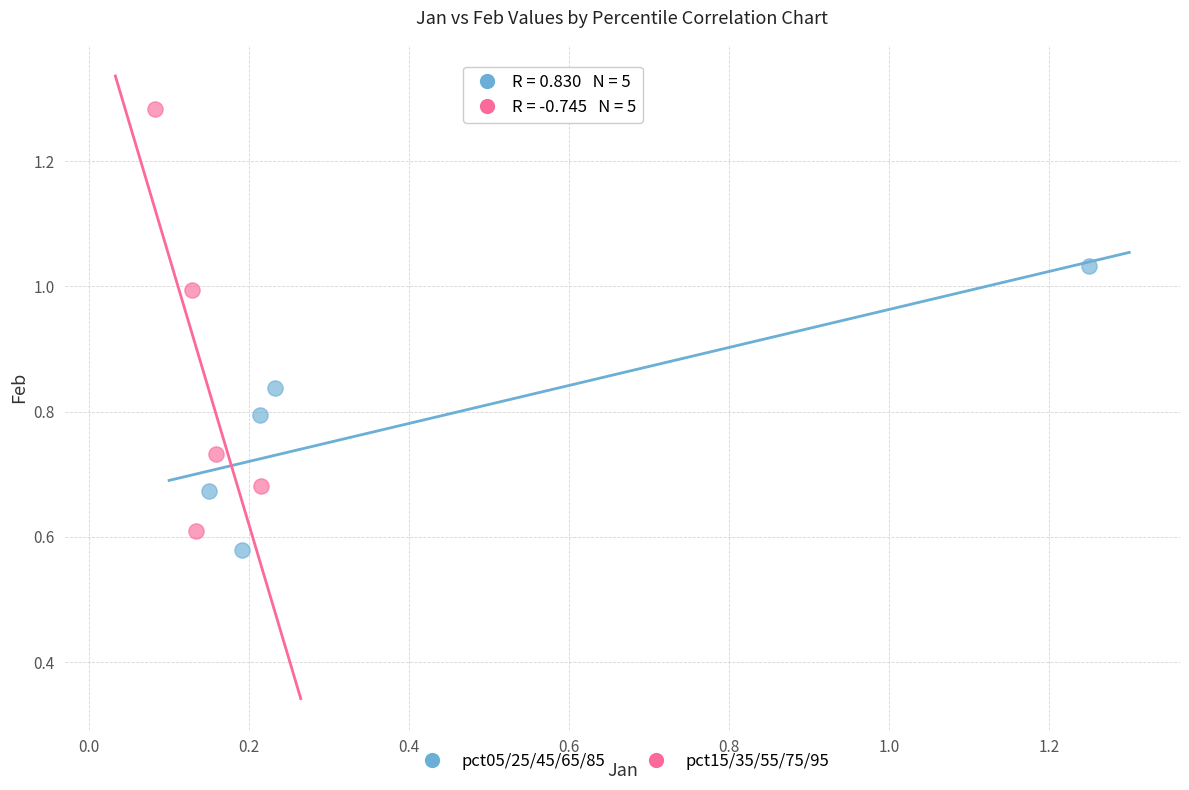

Which series has the widest spread of Y values?

pct15/35/55/75/95